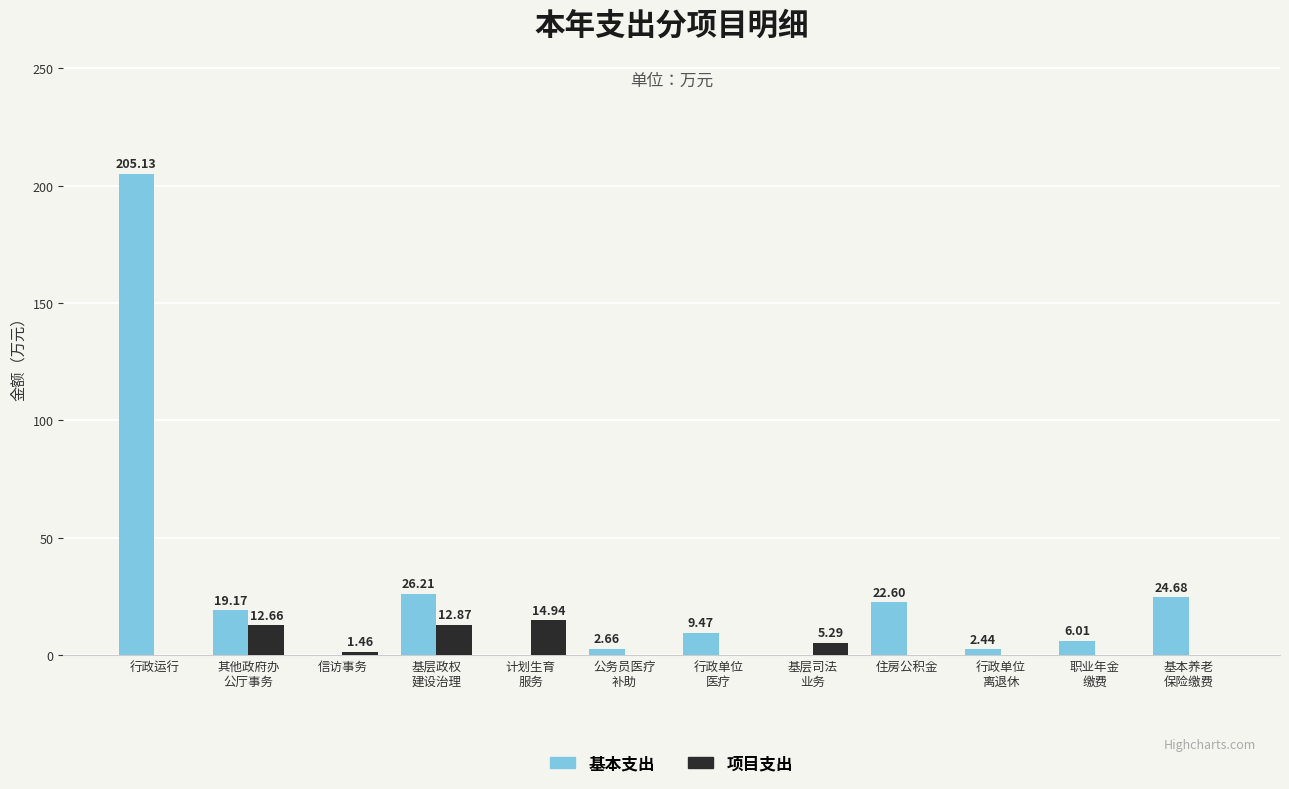

Which category has the highest value across all series?

行政运行